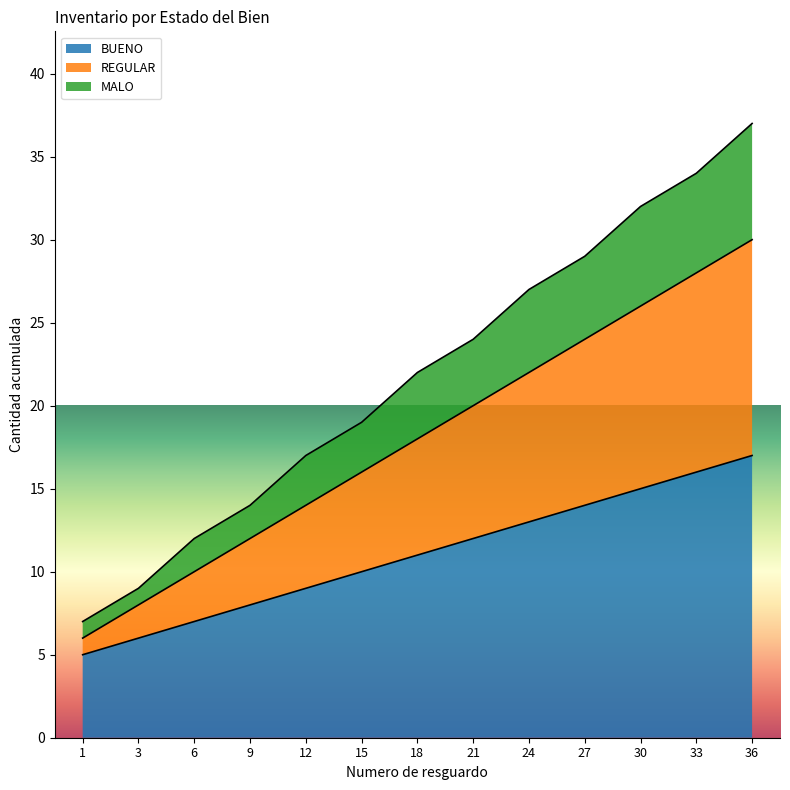

Reading right to left, transcribe all the data shown in this chart.

BUENO: 17	16	15	14	13	12	11	10	9	8	7	6	5
REGULAR: 30	28	26	24	22	20	18	16	14	12	10	8	6
MALO: 37	34	32	29	27	24	22	19	17	14	12	9	7